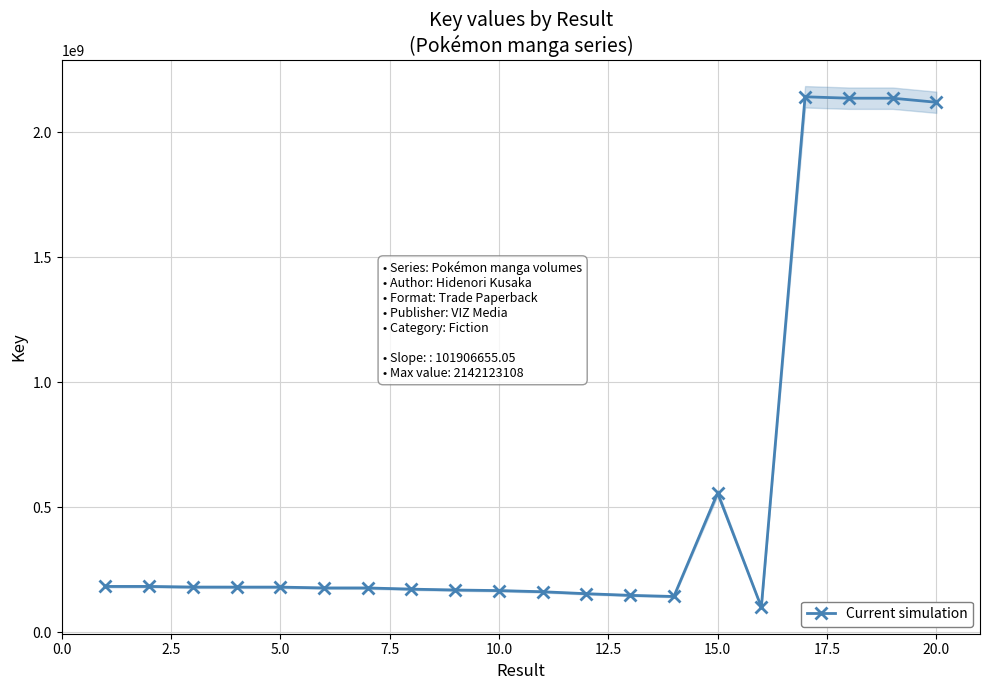

How many points are higher than both their immediate neighbors (excluding endpoints)?

5